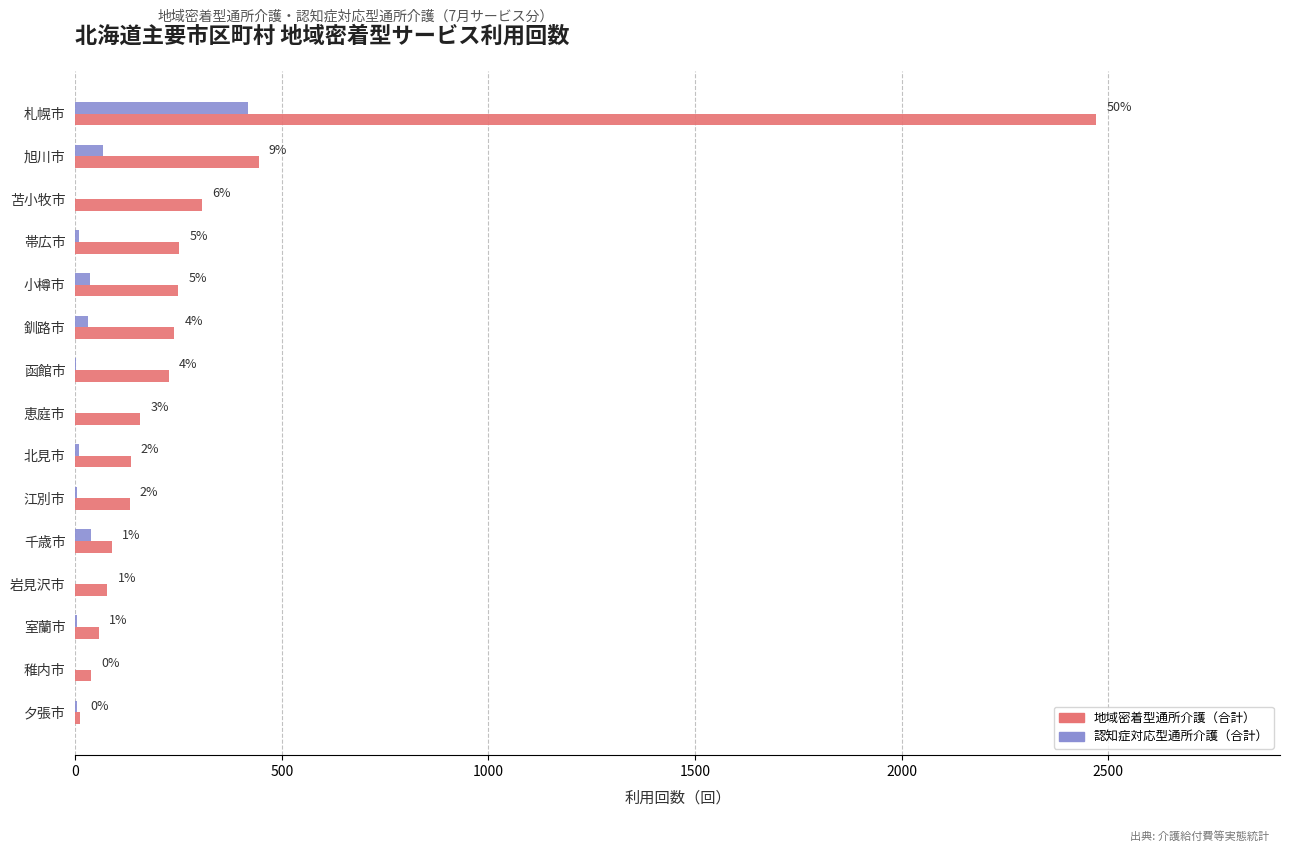

At which label is 認知症対応型通所介護（合計） closest to 209?

旭川市